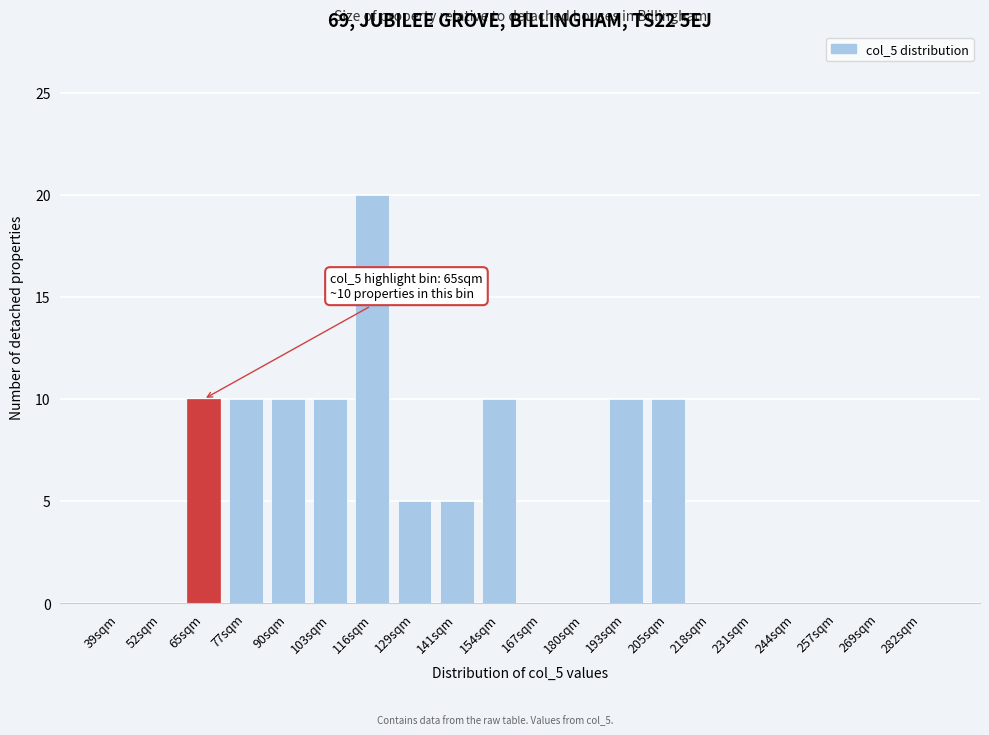

Reading right to left, transcribe all the data shown in this chart.

282sqm=0	269sqm=0	257sqm=0	244sqm=0	231sqm=0	218sqm=0	205sqm=10	193sqm=10	180sqm=0	167sqm=0	154sqm=10	141sqm=5	129sqm=5	116sqm=20	103sqm=10	90sqm=10	77sqm=10	65sqm=10	52sqm=0	39sqm=0